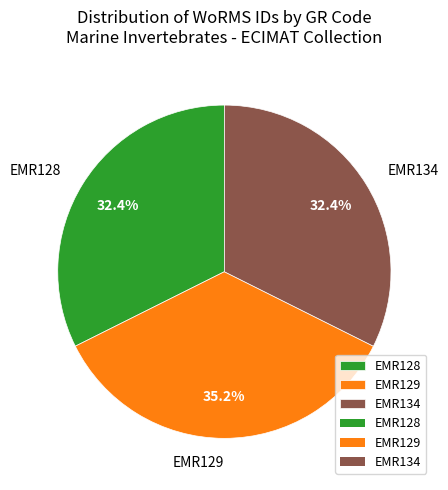

To the nearest percent, what portion does EMR129 represent?

35%